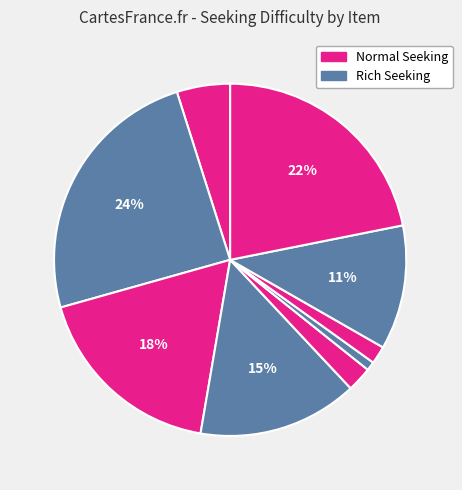

How many segments does this pie chart have?

9